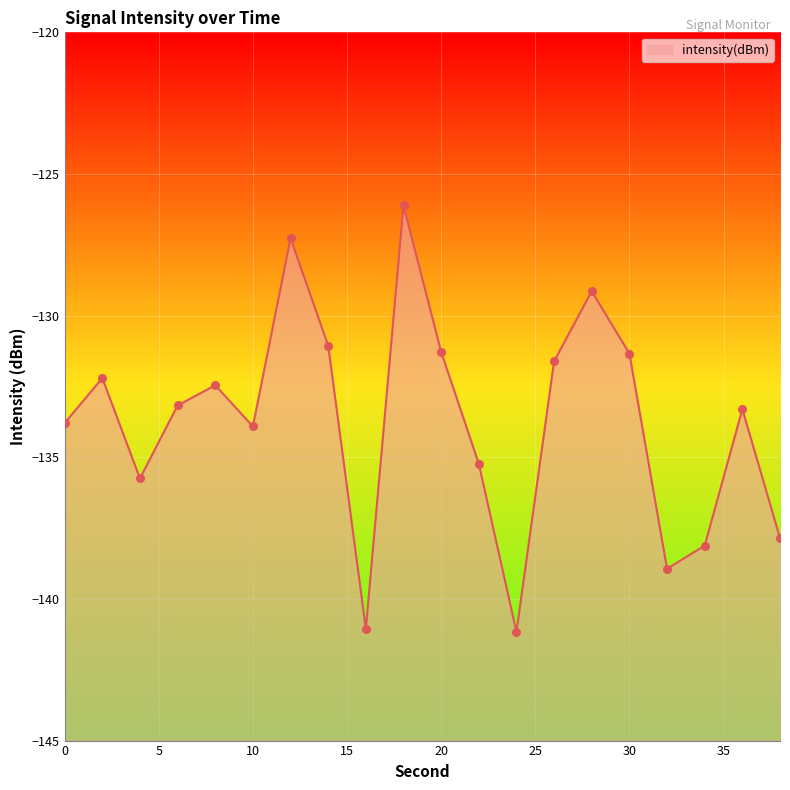

What is the change in value from 24 to 34?

+3.0